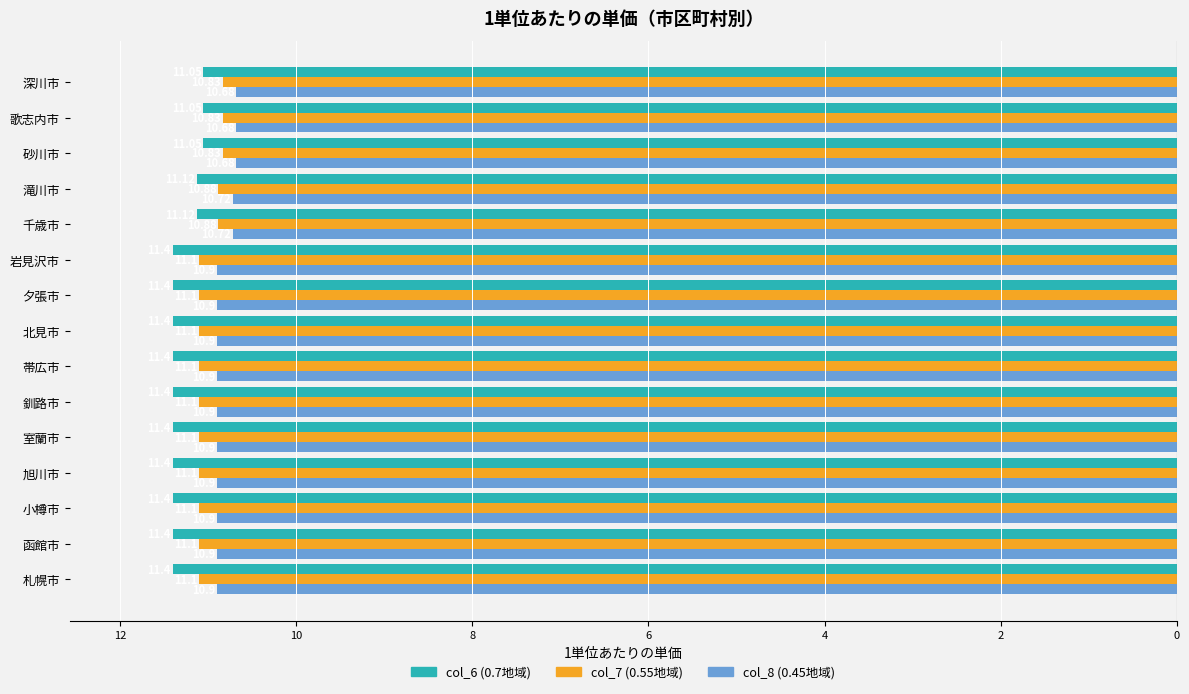

The value of col_8 at 函館市 is -10.9. True or false?

True